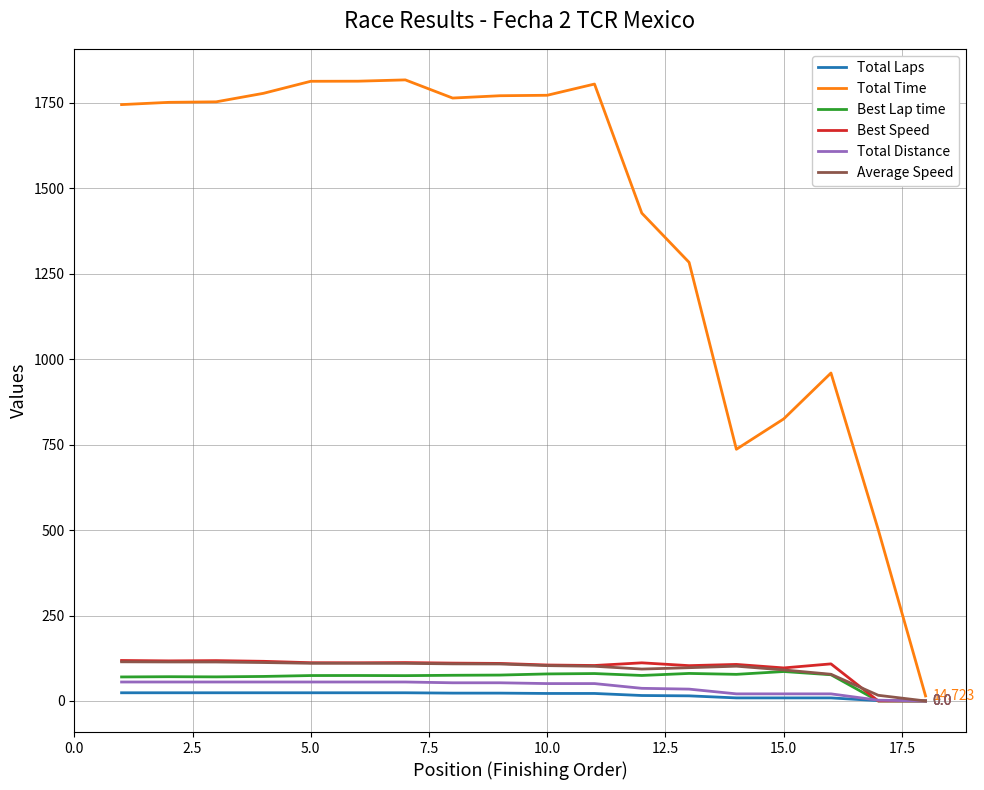

Which series has the widest spread of values?

Total Time